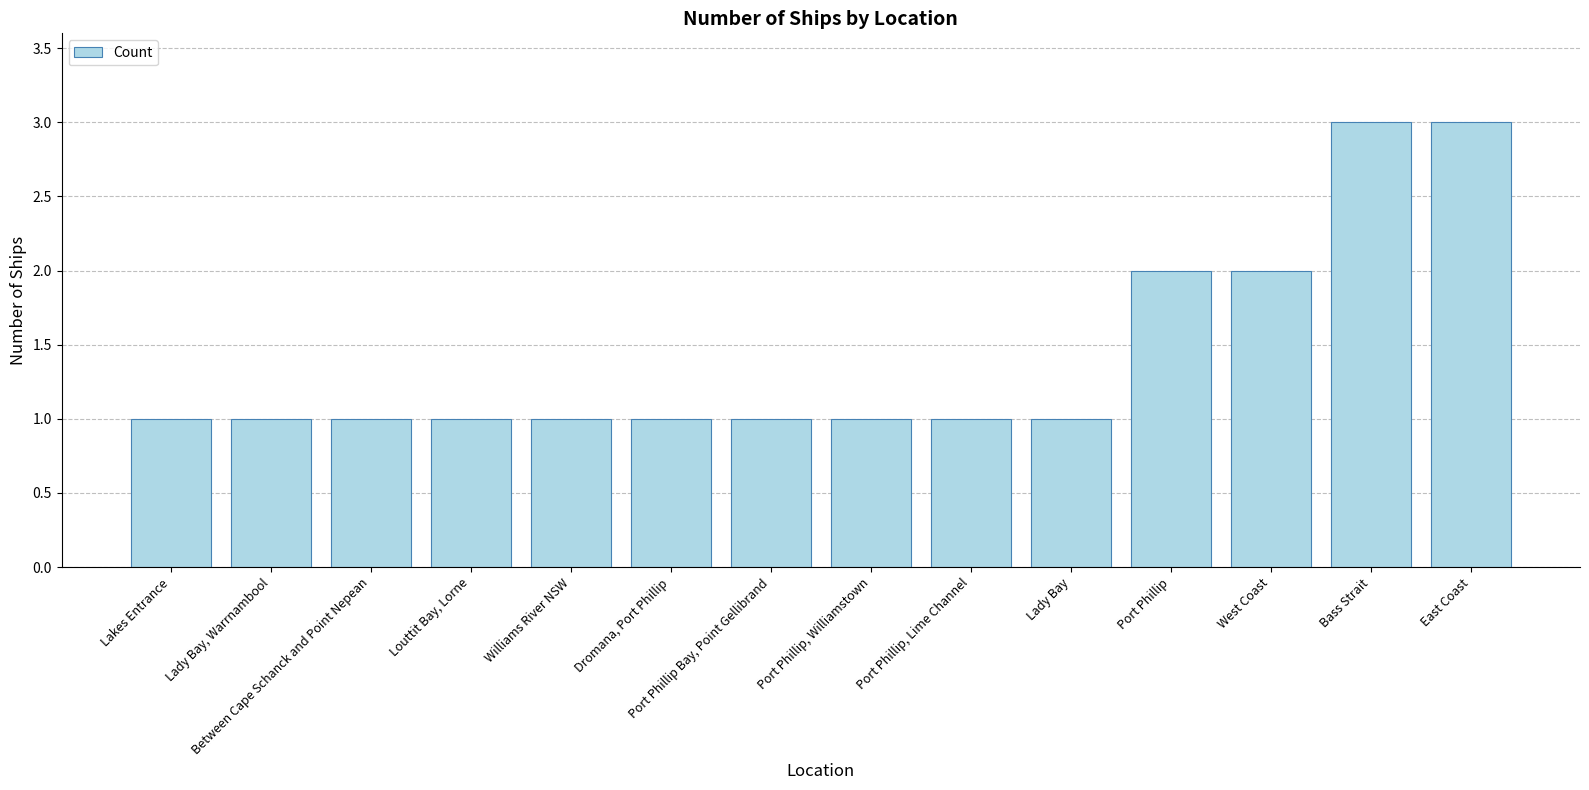

What is the change in value from Port Phillip, Lime Channel to Port Phillip?

+1